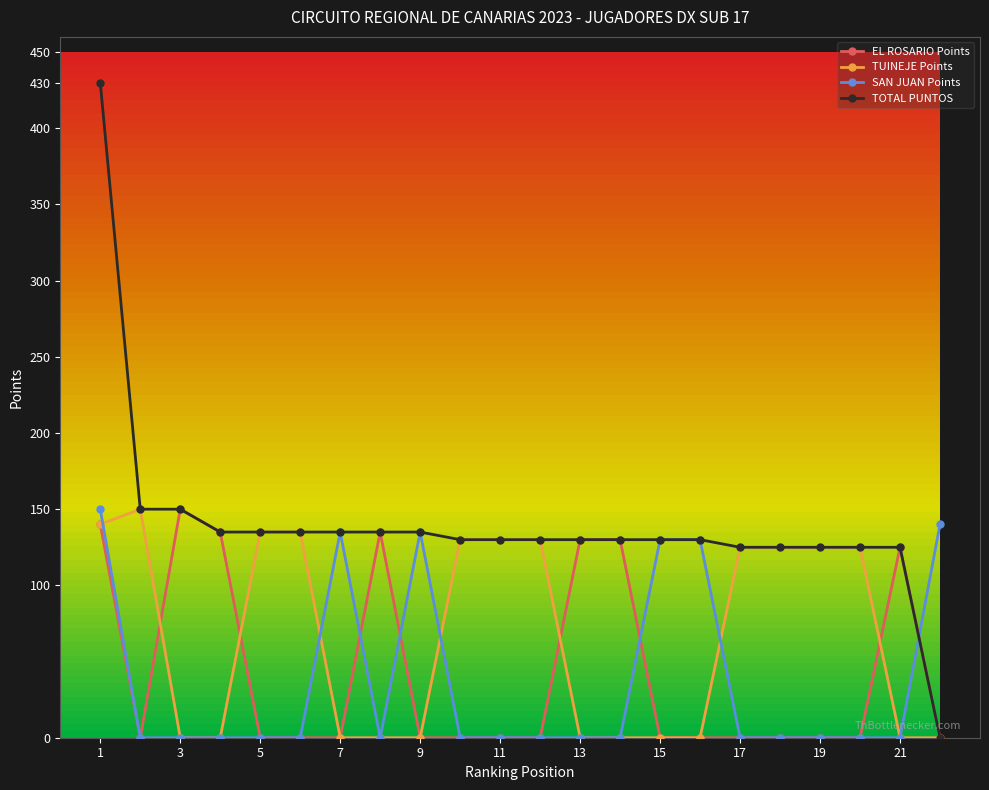

Which series has the largest total across all categories?

TOTAL PUNTOS